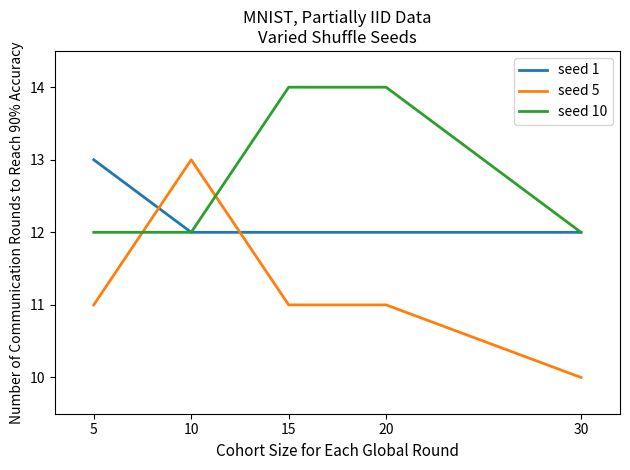

Between which two adjacent categories do seed 5 and seed 1 first intersect?

5 and 10